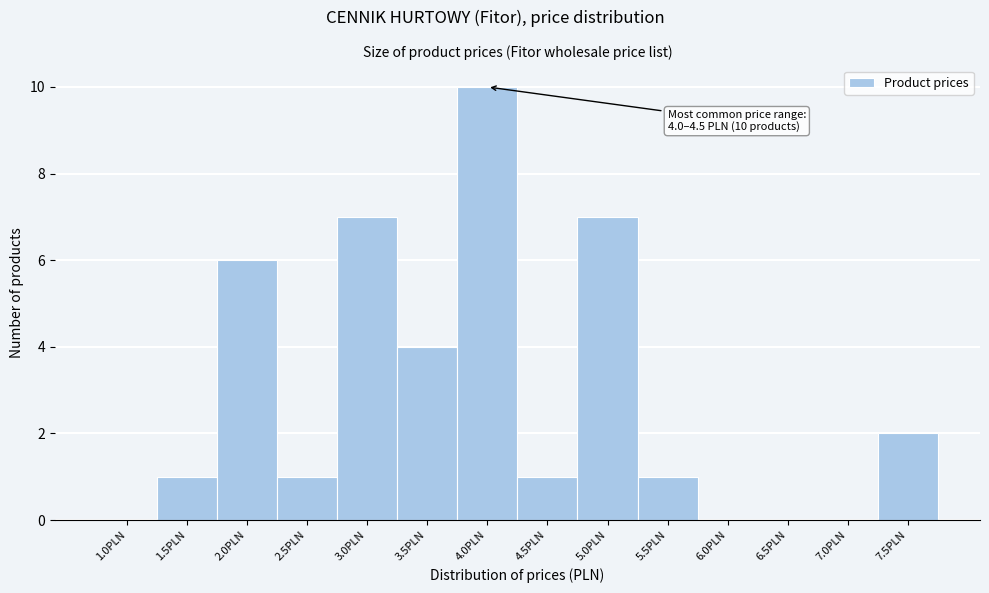

Reading right to left, transcribe all the data shown in this chart.

7.5PLN=2	7.0PLN=0	6.5PLN=0	6.0PLN=0	5.5PLN=1	5.0PLN=7	4.5PLN=1	4.0PLN=10	3.5PLN=4	3.0PLN=7	2.5PLN=1	2.0PLN=6	1.5PLN=1	1.0PLN=0